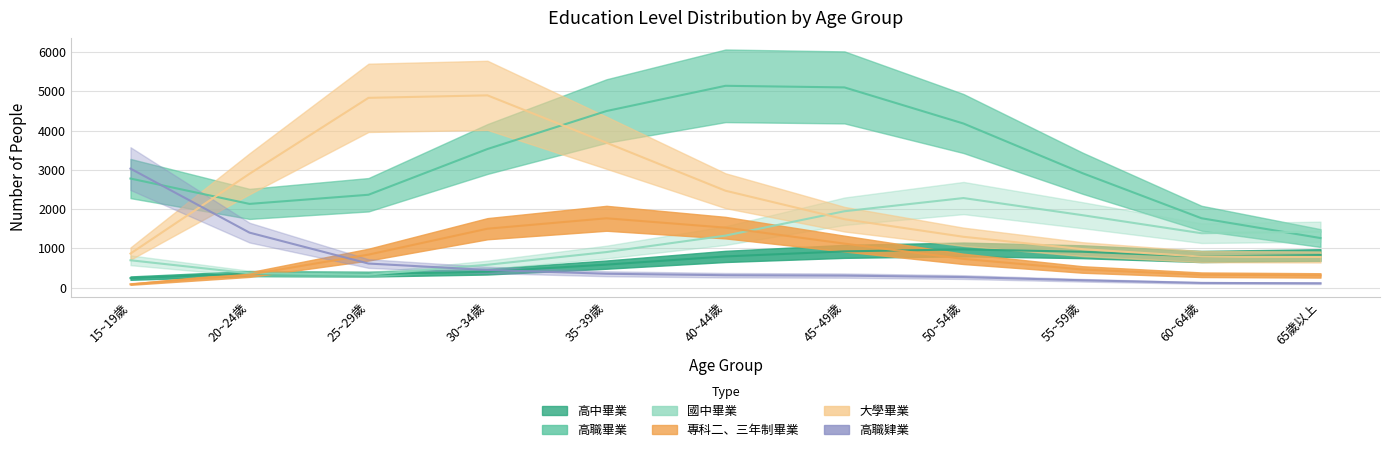

Which category has the lowest value in the 高職畢業 series?

65歲以上